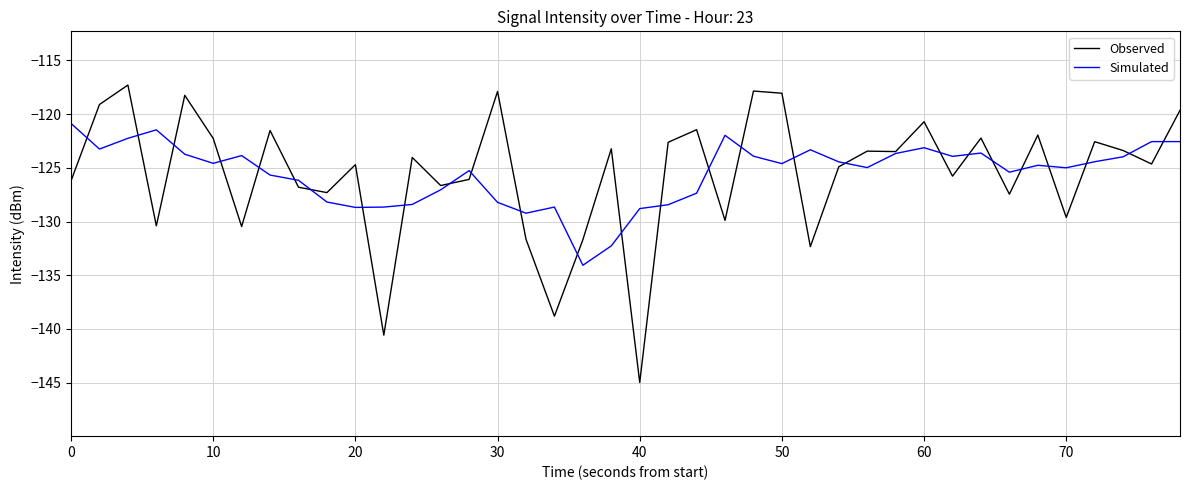

List the series in order of their peak value, highest first.

Observed, Simulated